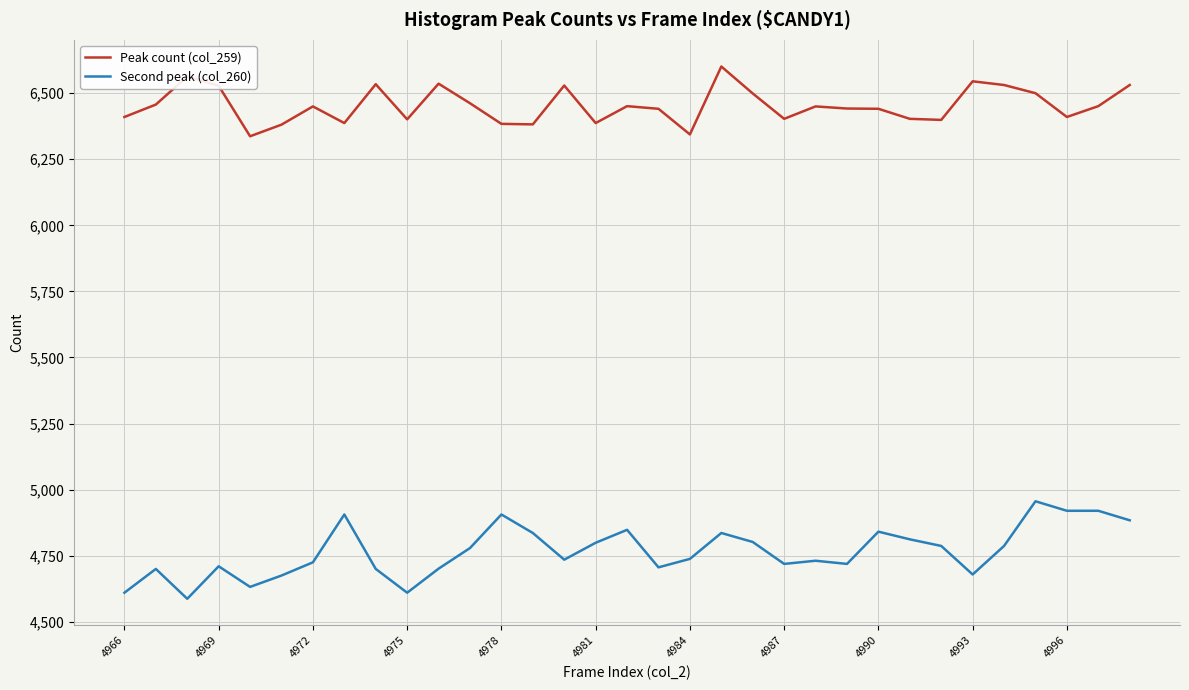

True or false: Second peak (col_260) and Peak count (col_259) intersect in this chart.

False